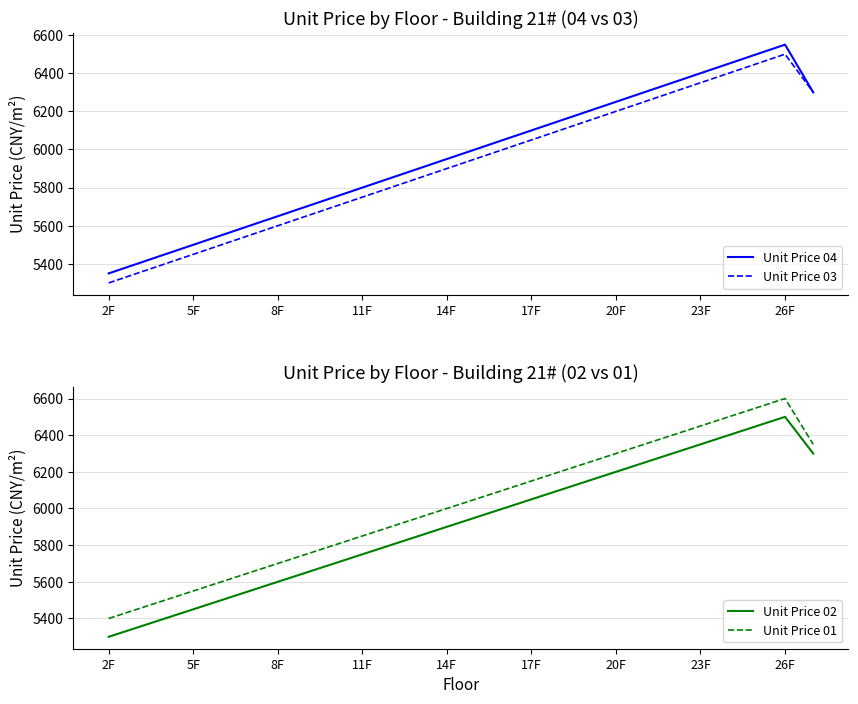

Which category has the highest value in the Unit Price 02 series?

26F